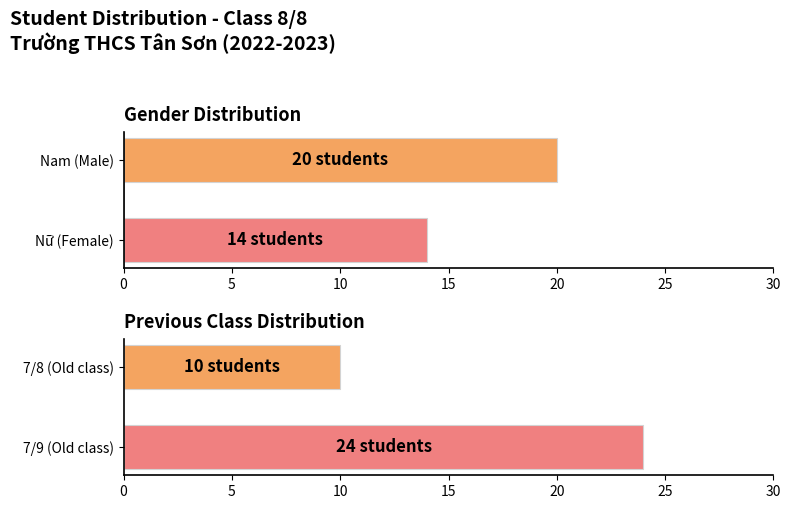

How many values in the Nam series are below 20?

1